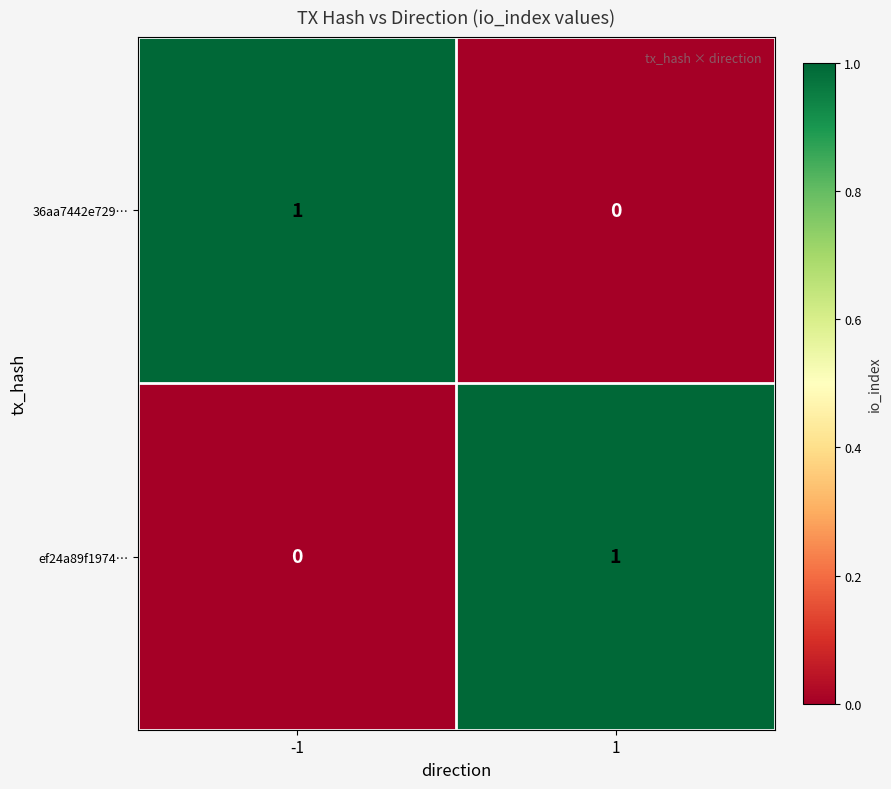

List the labels in order of 36aa7442e729… value, smallest first.

1, -1